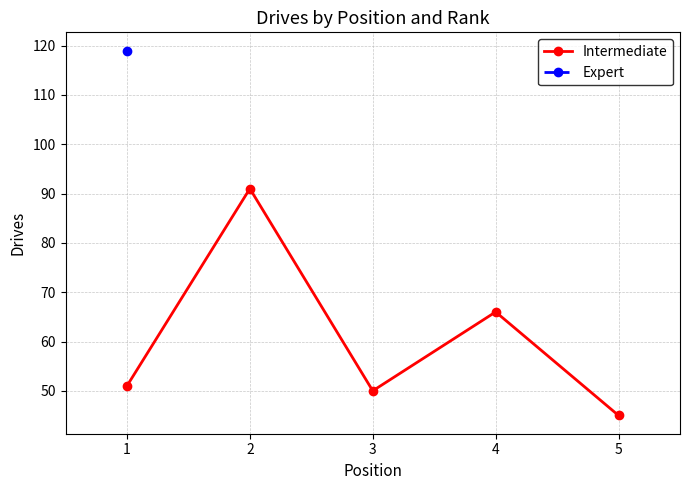

True or false: Intermediate has more than 1 interior local peaks.

True